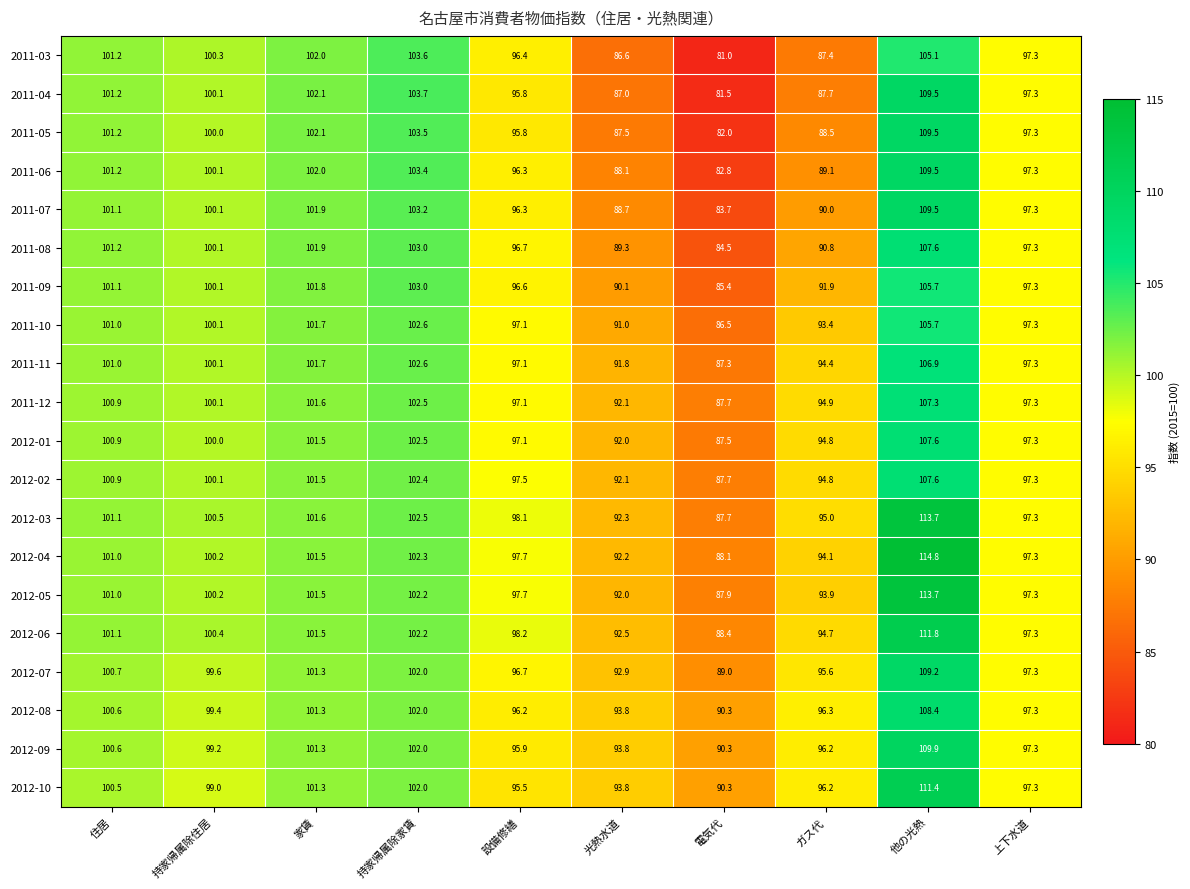

What value does the 2012-07 series have at 家賃?

101.3